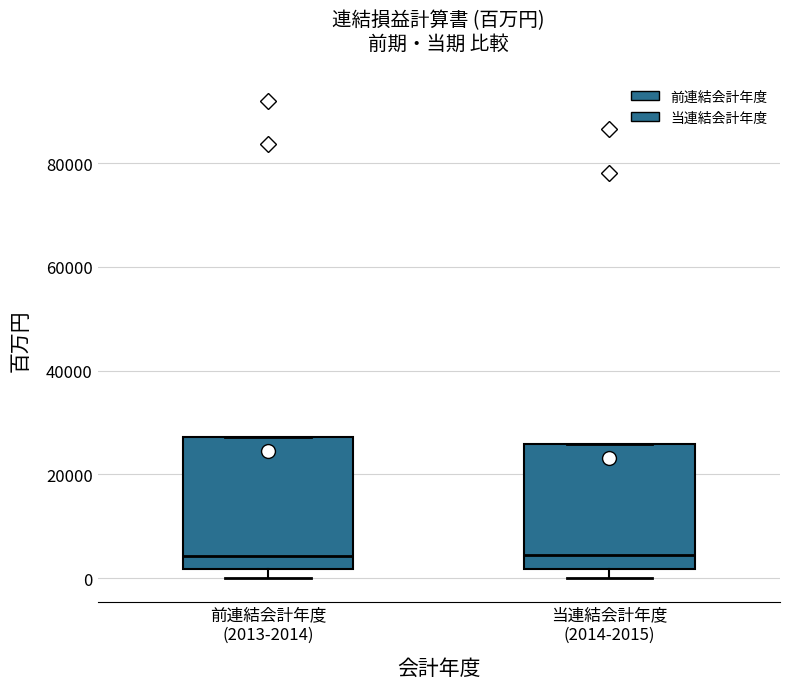

Reading left to right, read every box against the y-axis: the position of its median line, the range the box covers, and the ends of its whiskers. The values are not printed on the chart, so give them approximately, as read against the axis.

前連結会計年度 (2013-2014): median 4000, box 2000 to 28000, whiskers 0 to 28000
当連結会計年度 (2014-2015): median 4000, box 2000 to 26000, whiskers 0 to 26000